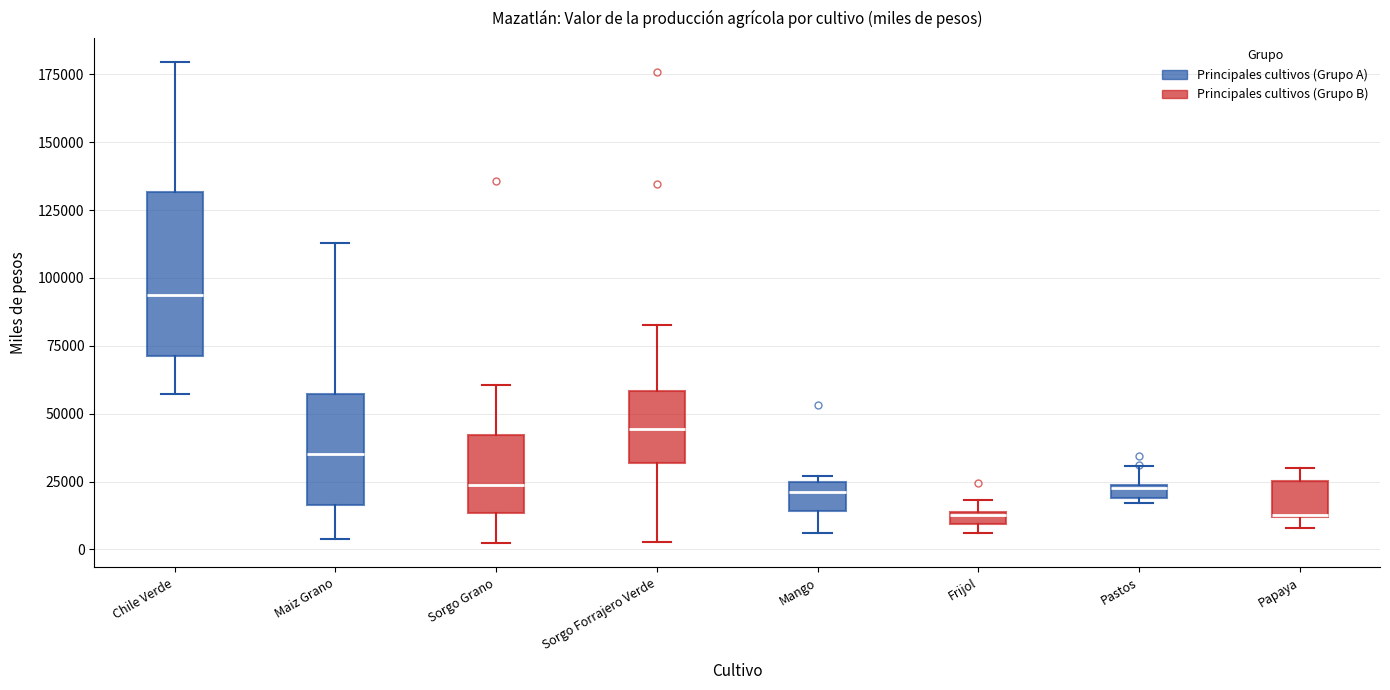

Where is the upper edge of the box for Sorgo Grano on the y-axis? The values are not printed on the chart, so give them approximately, as read against the axis.

40000